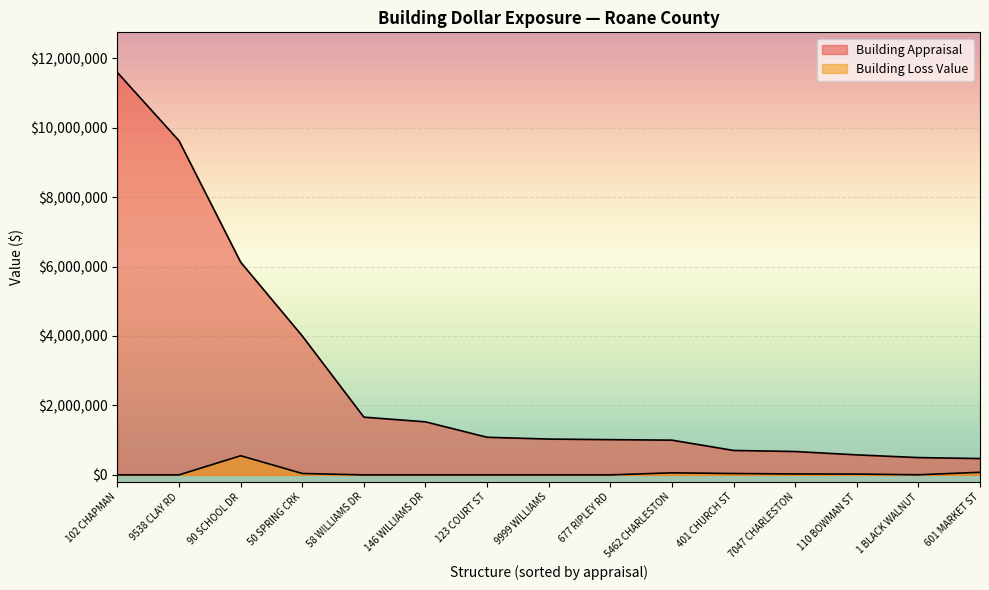

Where is Building Loss Value nearest to the value 275654?

601 MARKET ST